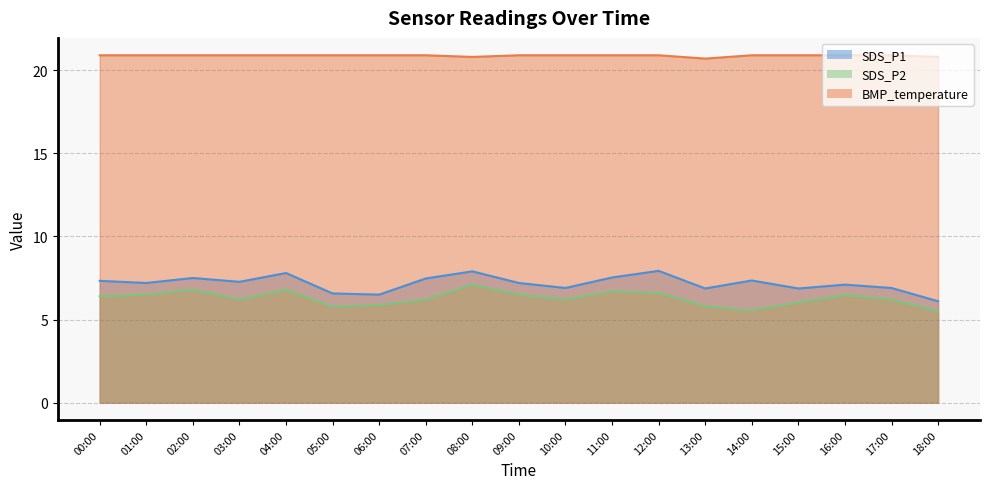

In SDS_P1, how many points are higher than both neighbors (excluding endpoints)?

6